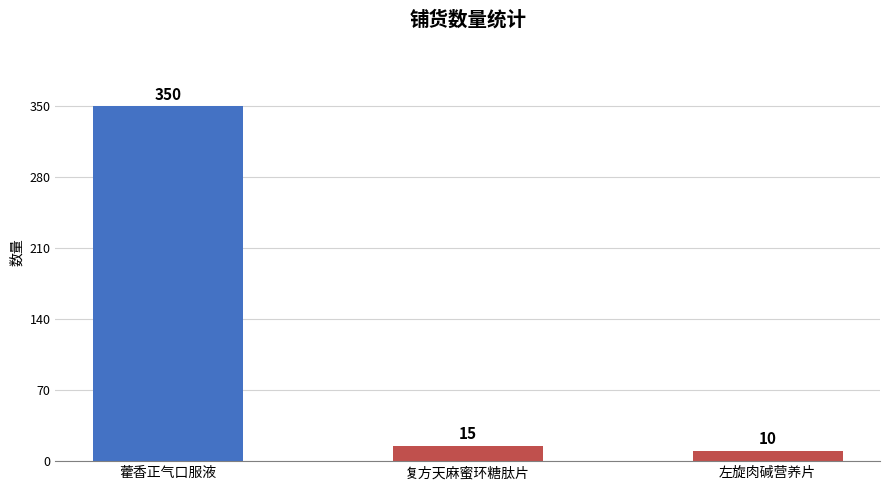

What value does the data have at 藿香正气口服液?

350